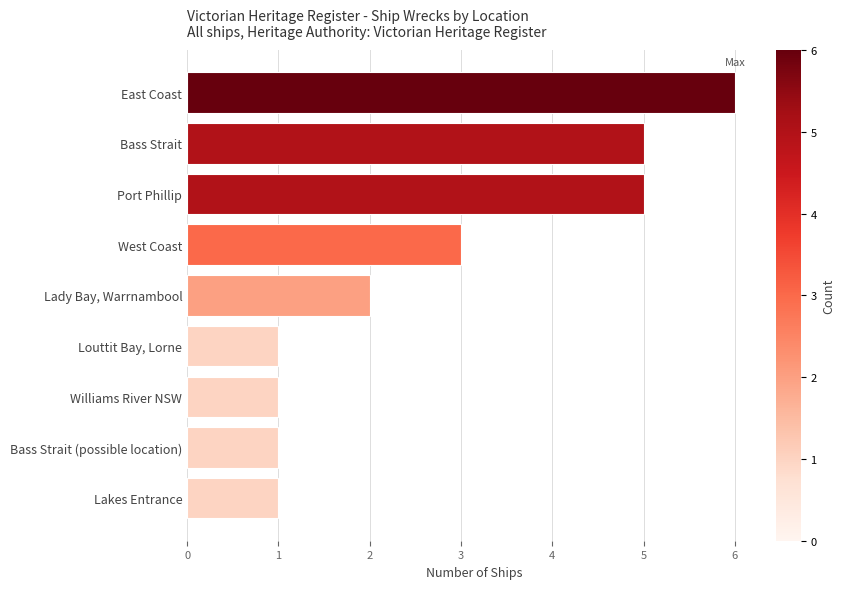

What is the sum of all values?

25